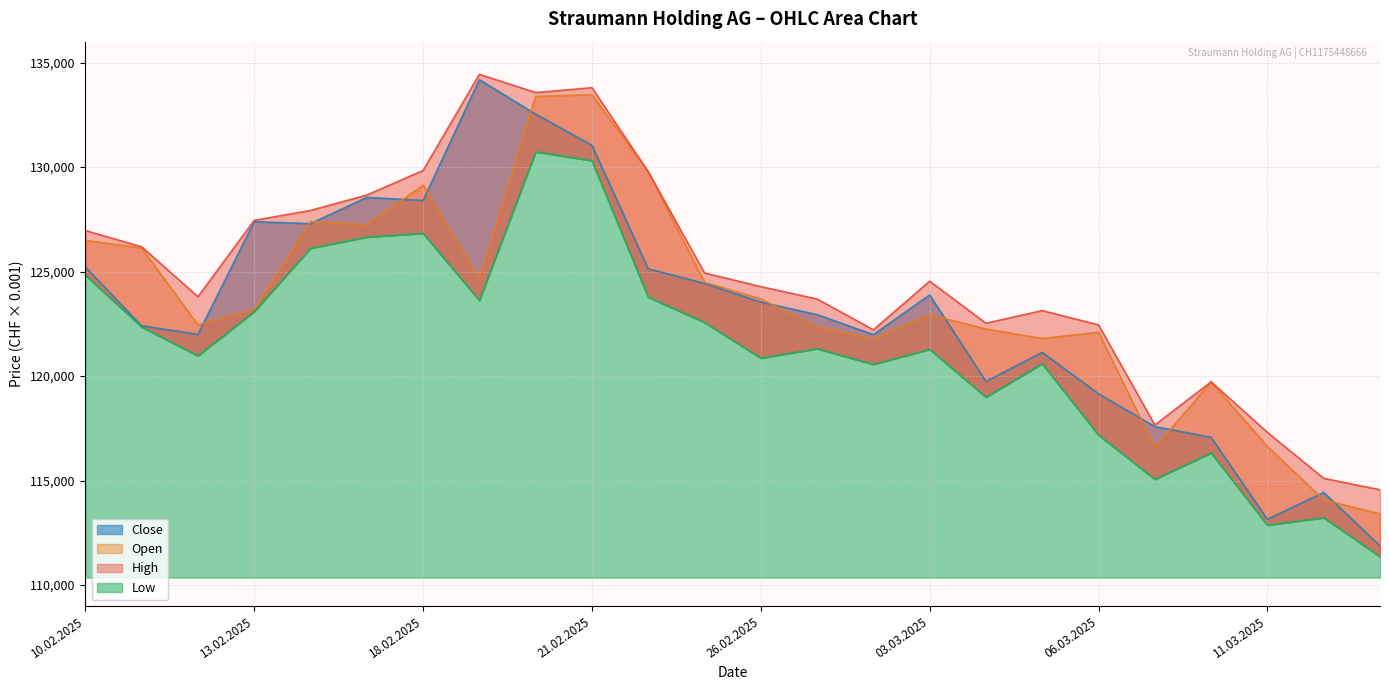

Where is Close nearest to the value 123030?

27.02.2025